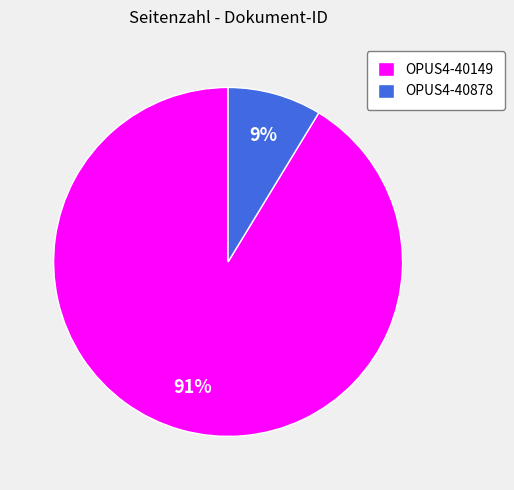

Is the sum of OPUS4-40878 and OPUS4-40149 greater than half?

Yes